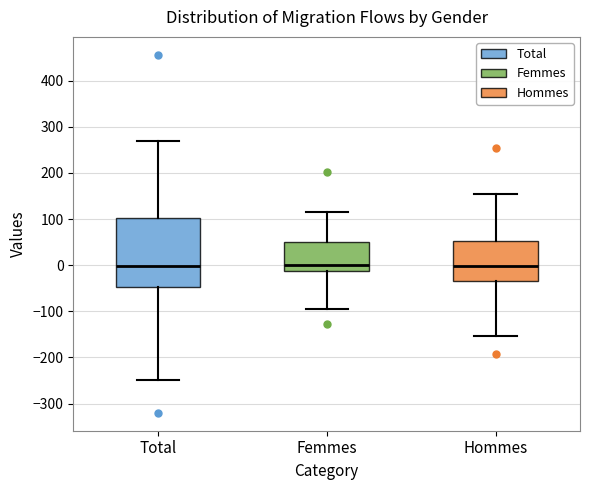

Reading left to right, read every box against the y-axis: the position of its median line, the range the box covers, and the ends of its whiskers. The values are not printed on the chart, so give them approximately, as read against the axis.

Total: median 0, box -50 to 100, whiskers -250 to 270
Femmes: median 0, box -10 to 50, whiskers -90 to 120
Hommes: median 0, box -40 to 50, whiskers -150 to 160